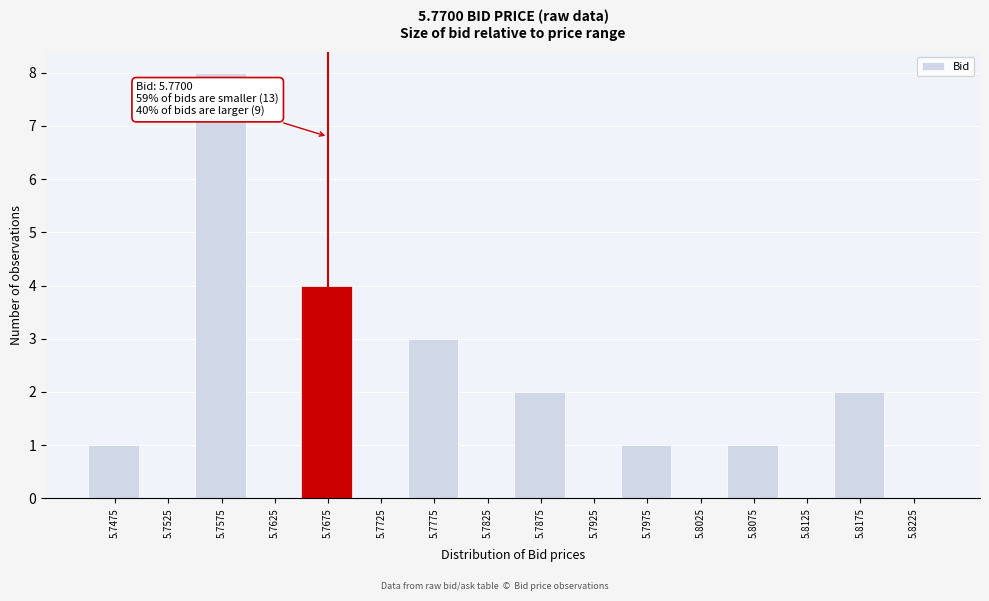

Reading left to right, transcribe all the data shown in this chart.

5.7475=1	5.7525=0	5.7575=8	5.7625=0	5.7675=4	5.7725=0	5.7775=3	5.7825=0	5.7875=2	5.7925=0	5.7975=1	5.8025=0	5.8075=1	5.8125=0	5.8175=2	5.8225=0